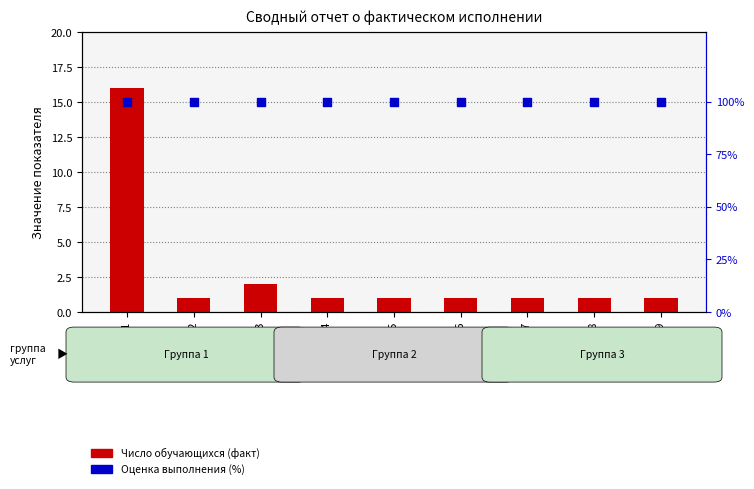

What are all the series names shown in the legend?

Число обучающихся (факт), Оценка выполнения (%)